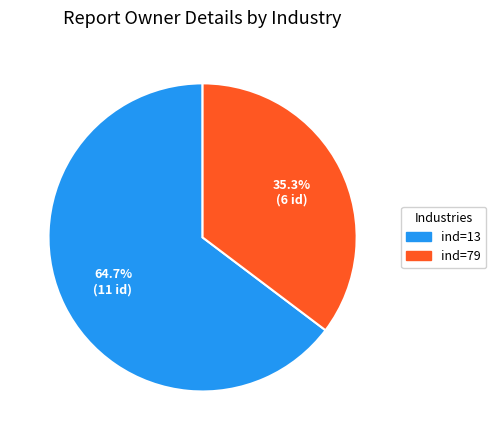

Approximately how many times larger is the value at ind=79 compared to ind=13?

0.5